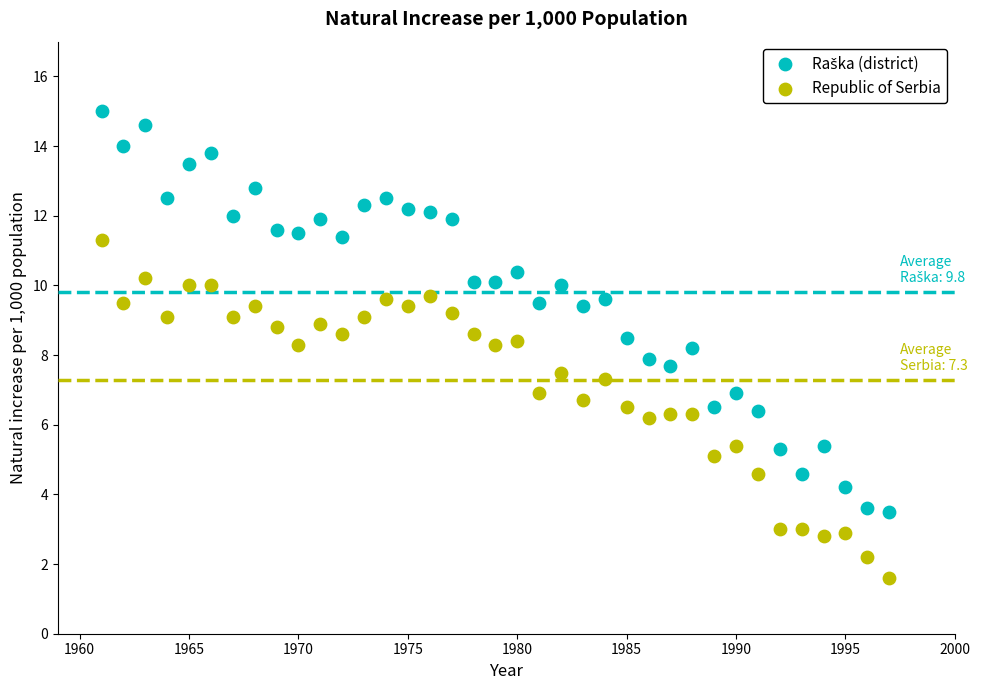

What is the X range (max minus min) for the scatter plot?

36.0